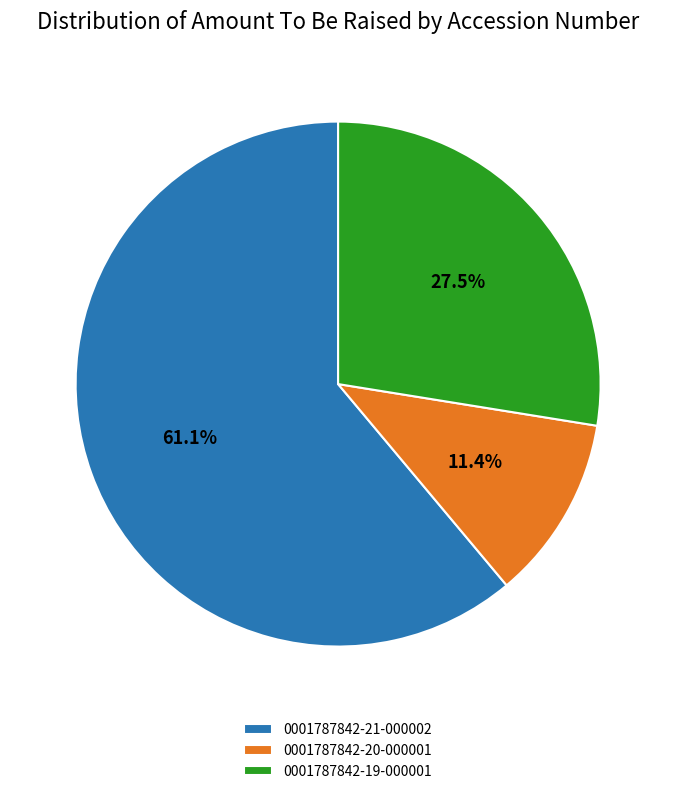

How many segments does this pie chart have?

3